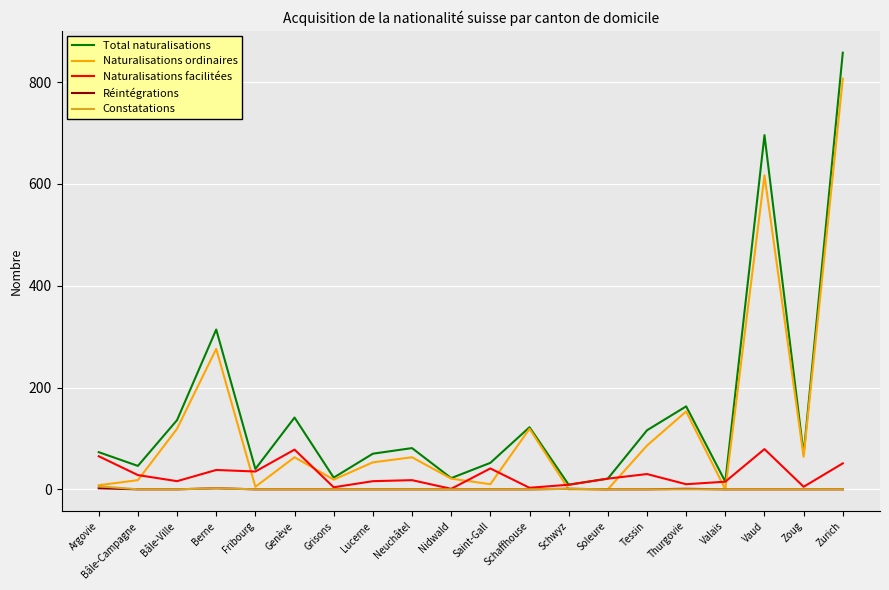

What are all the series names shown in the legend?

Total naturalisations, Naturalisations ordinaires, Naturalisations facilitées, Réintégrations, Constatations